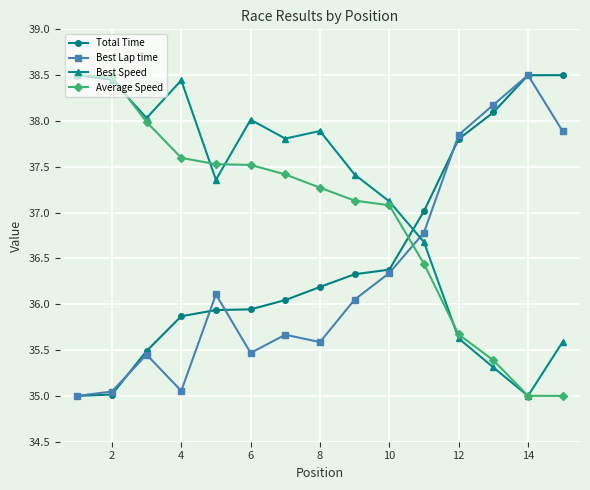

After their last crossing, which series has the higher values: Best Lap time or Best Speed?

Best Lap time